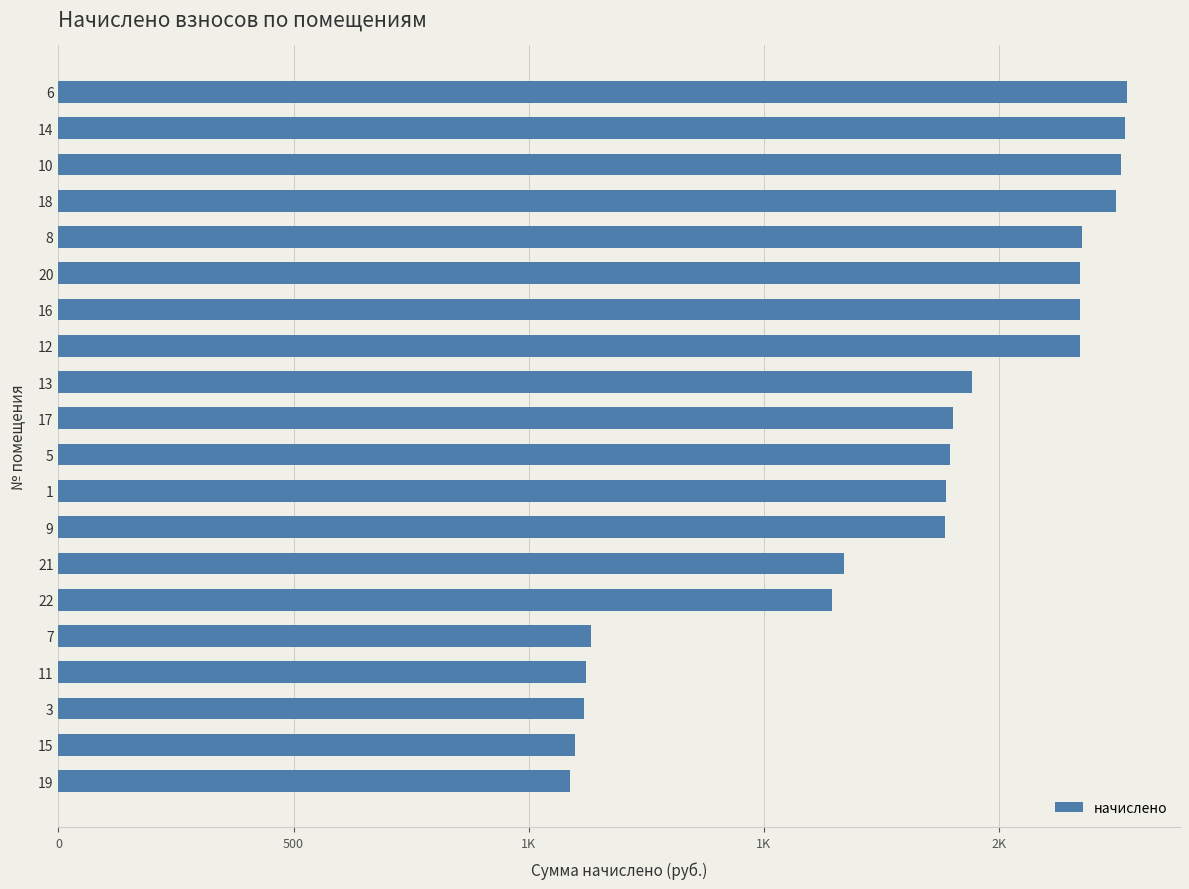

Are the bars horizontal?

Yes